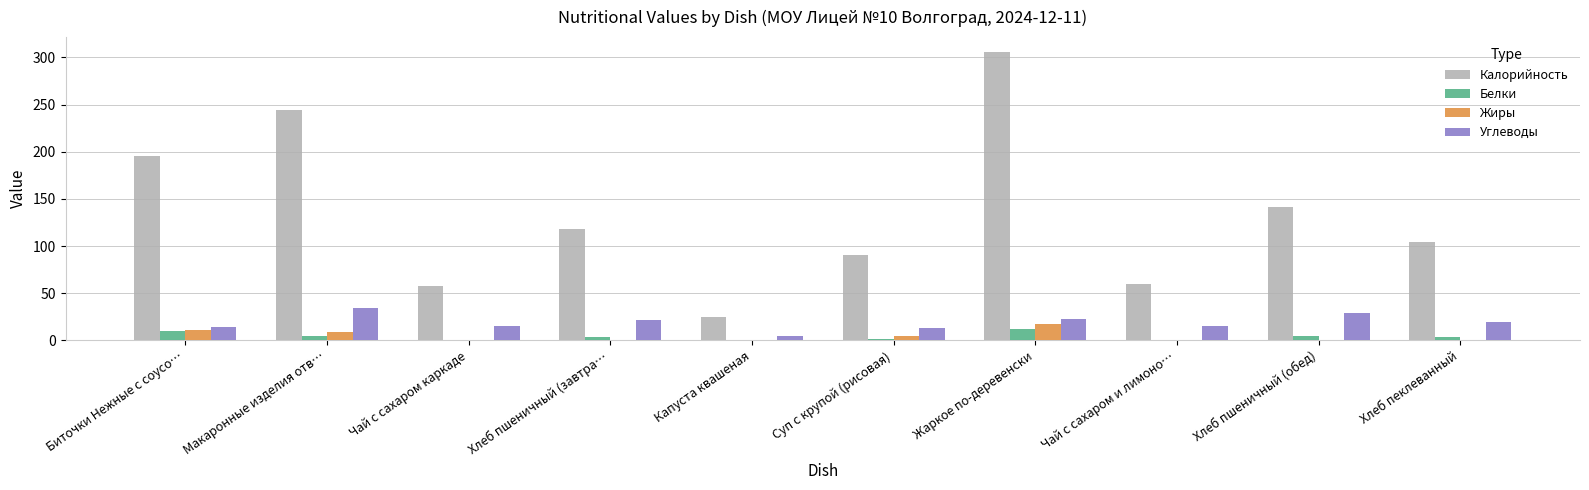

The value of Углеводы at Хлеб пшеничный (завтра… is 21.1. True or false?

True